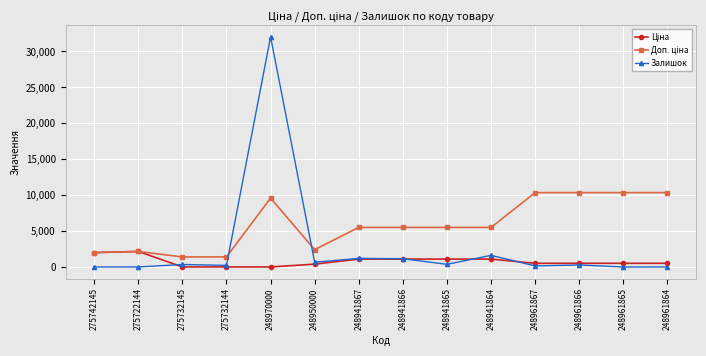

The Залишок series shows 1626.0 at 248941864. True or false?

True